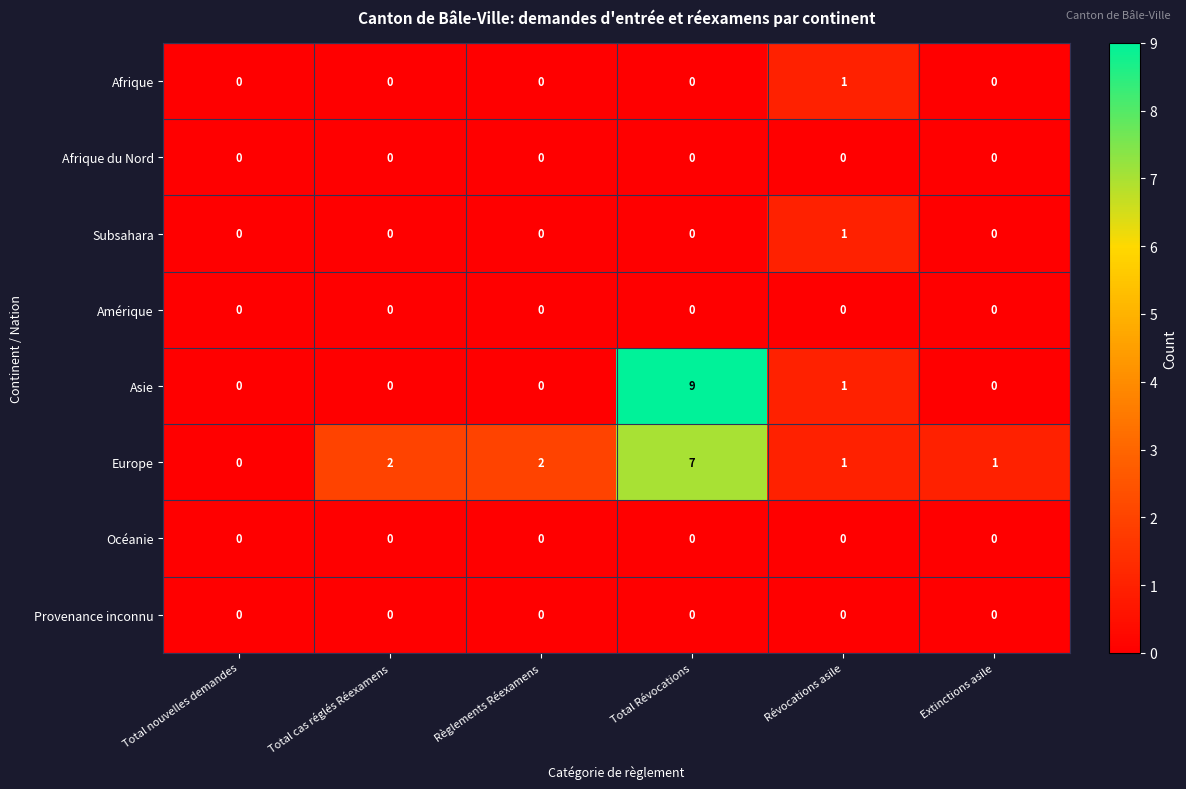

How many categories are shown in the chart?

6